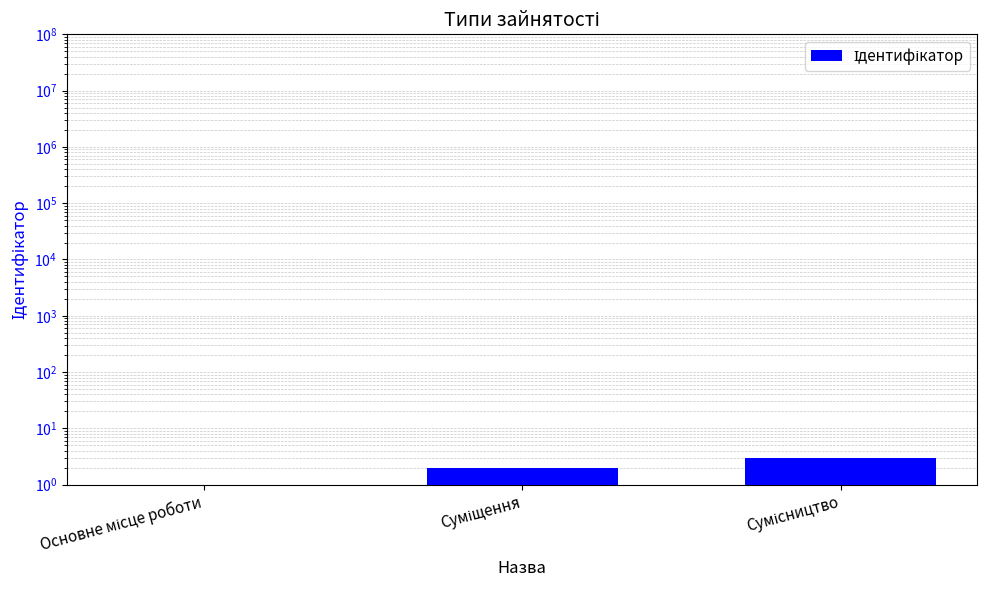

Which has a higher value, Основне місце роботи or Суміщення?

Суміщення